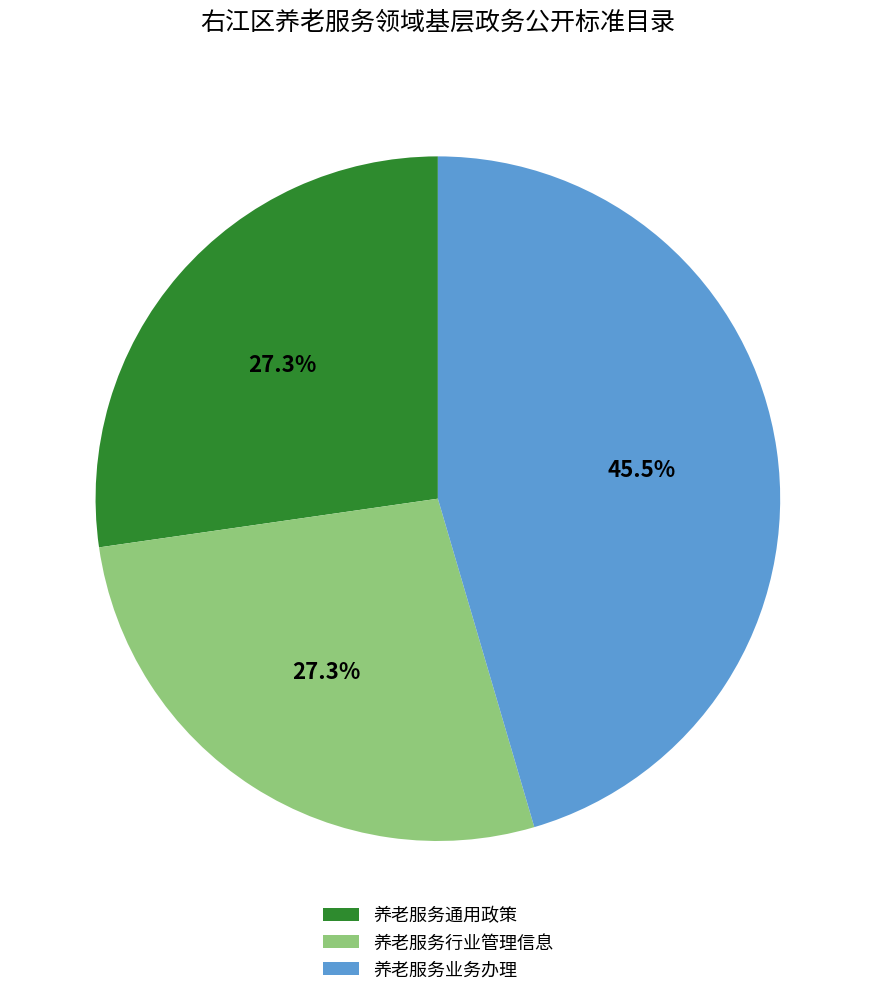

To the nearest percent, what percentage of the pie is 养老服务通用政策?

27%